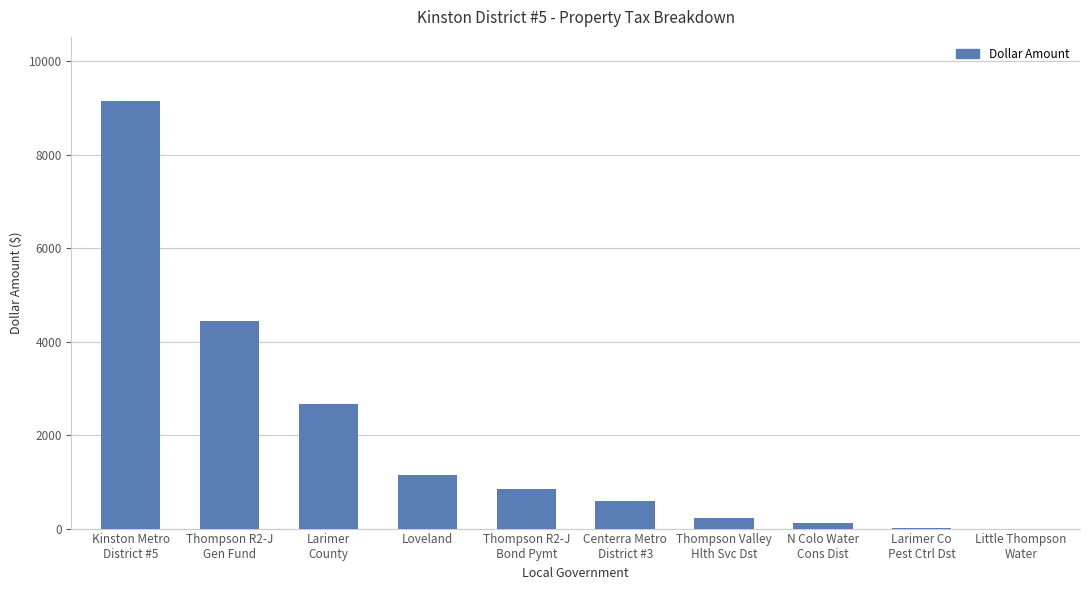

Which label corresponds to the largest value in the chart?

Kinston Metro
District #5